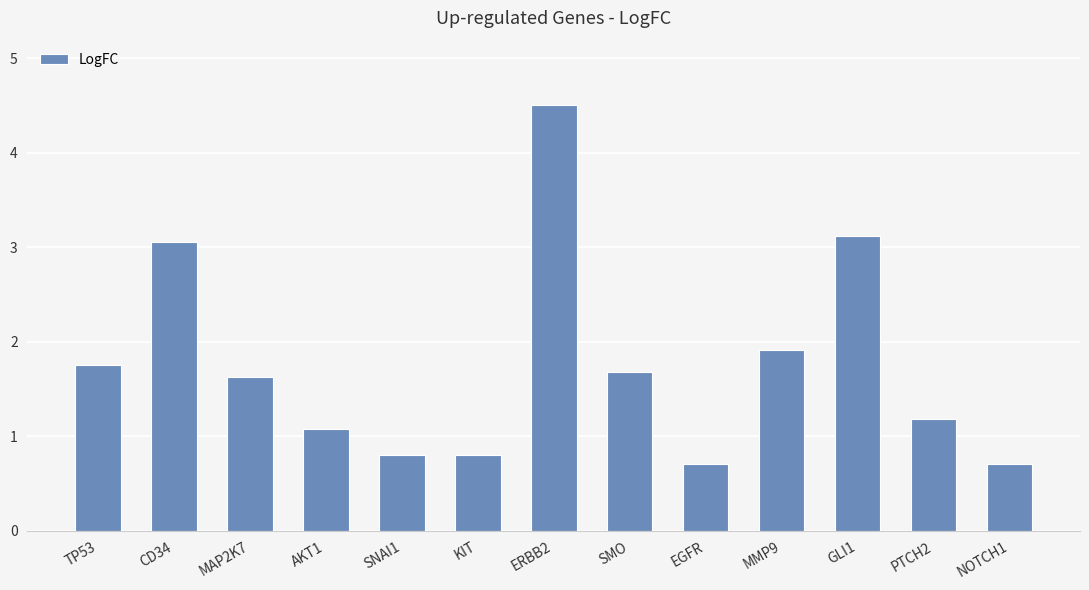

What position from the left is SNAI1?

5